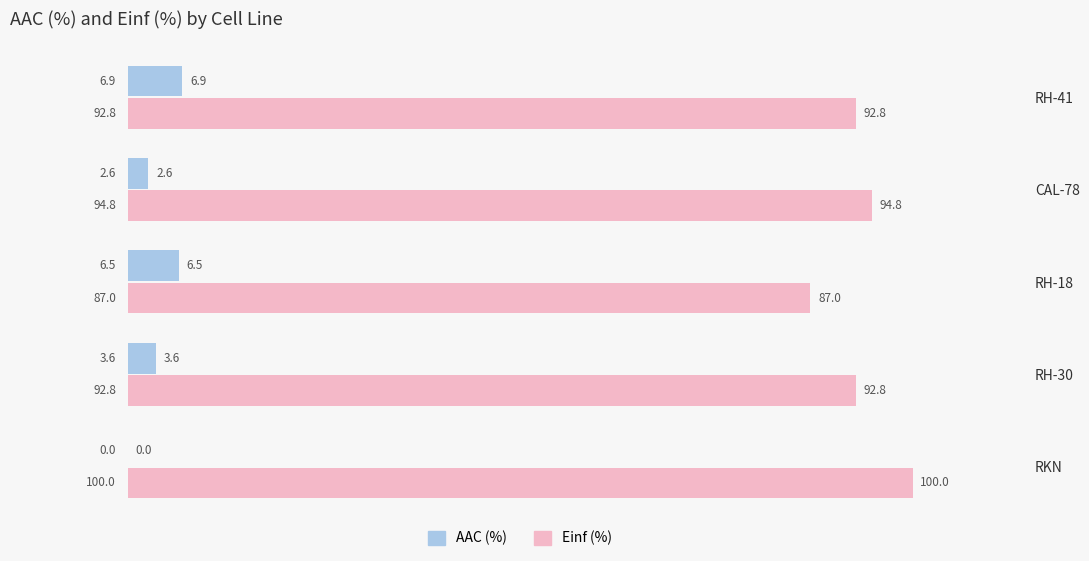

Count the number of data series in this chart.

2